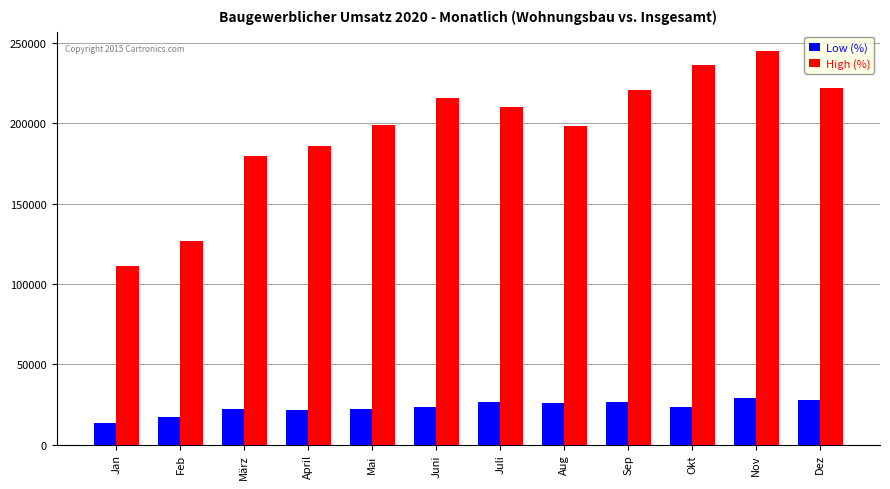

At which label does High (%) first exceed 210200?

Juni